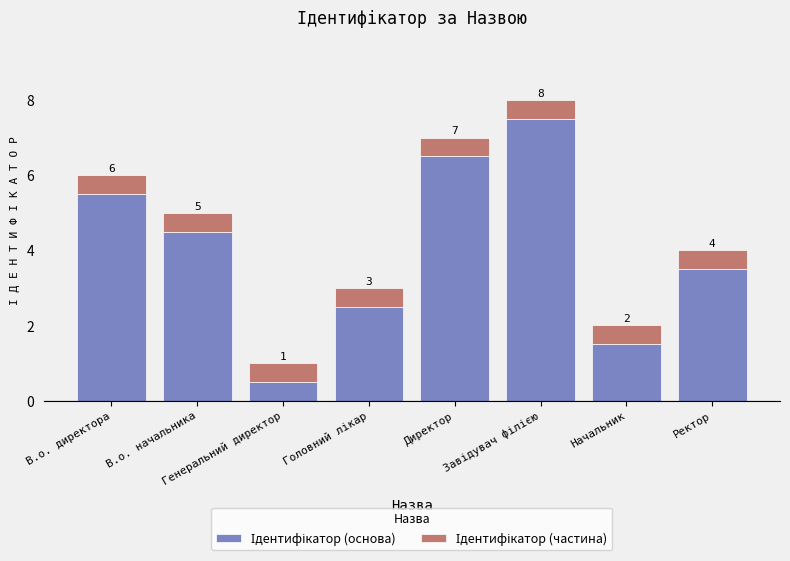

What is the approximate value of Ідентифікатор (частина) at Директор?

0.5